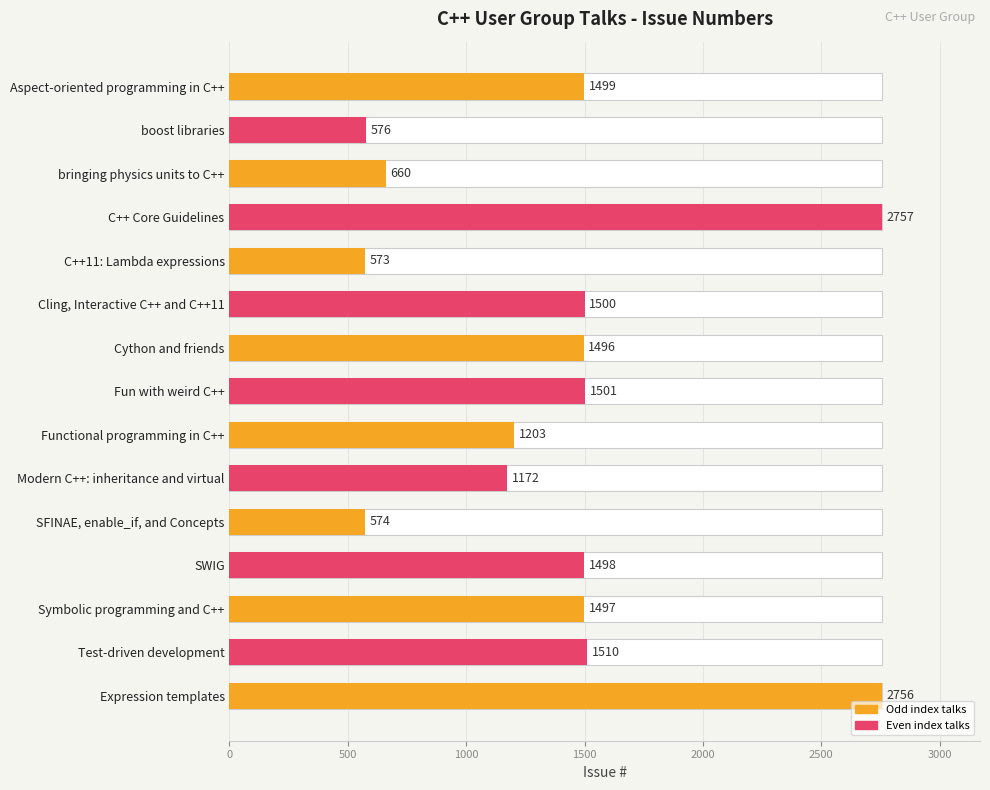

What is the minimum value shown in the chart?

573